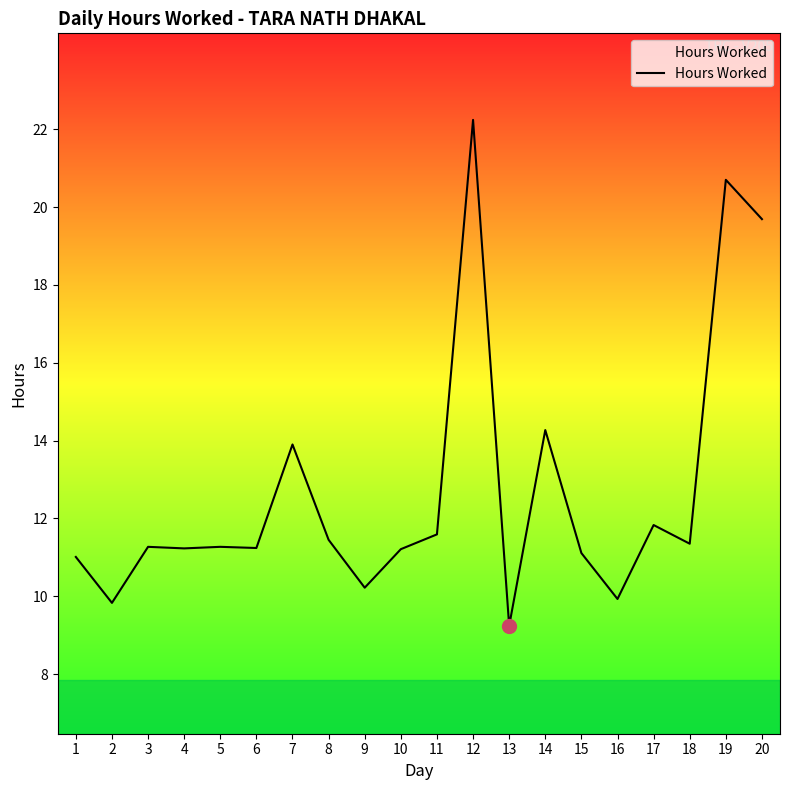

The chart shows a value of 7.3 at 15. True or false?

False